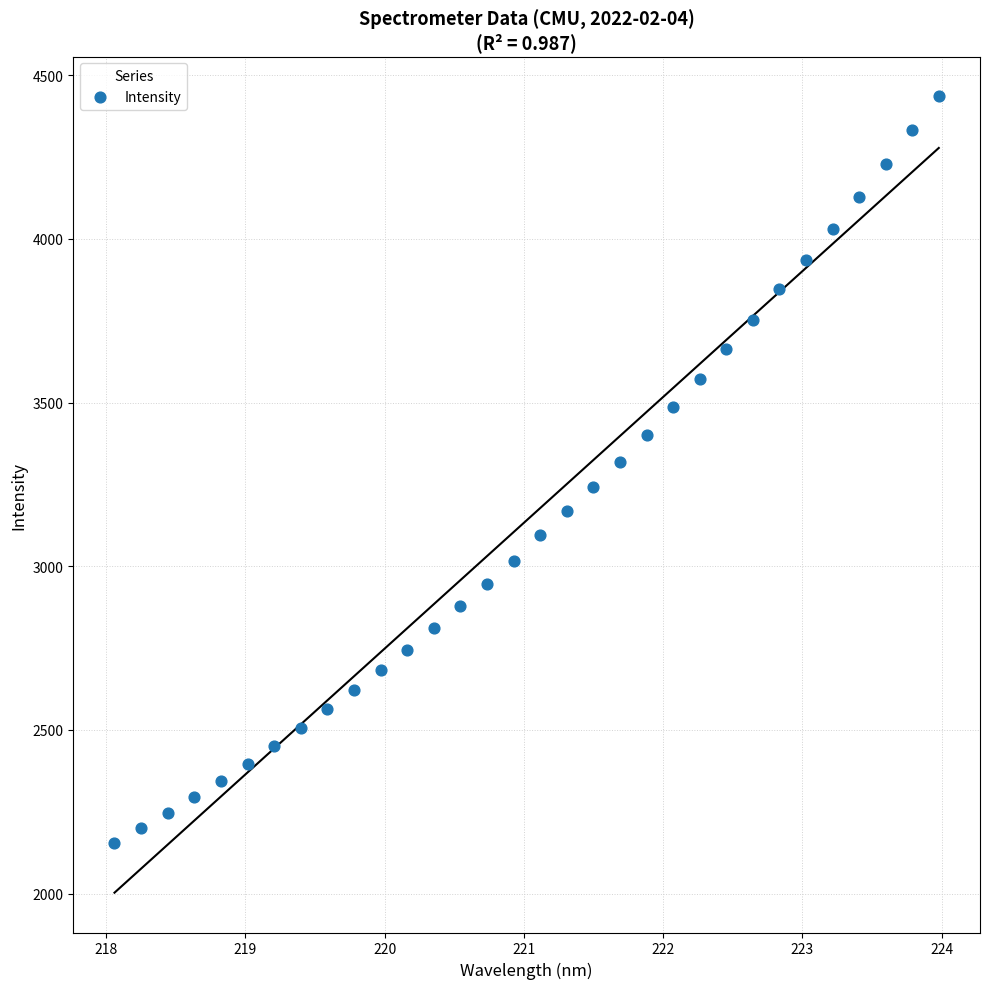

What is the range of Y values (max minus min)?

2281.1